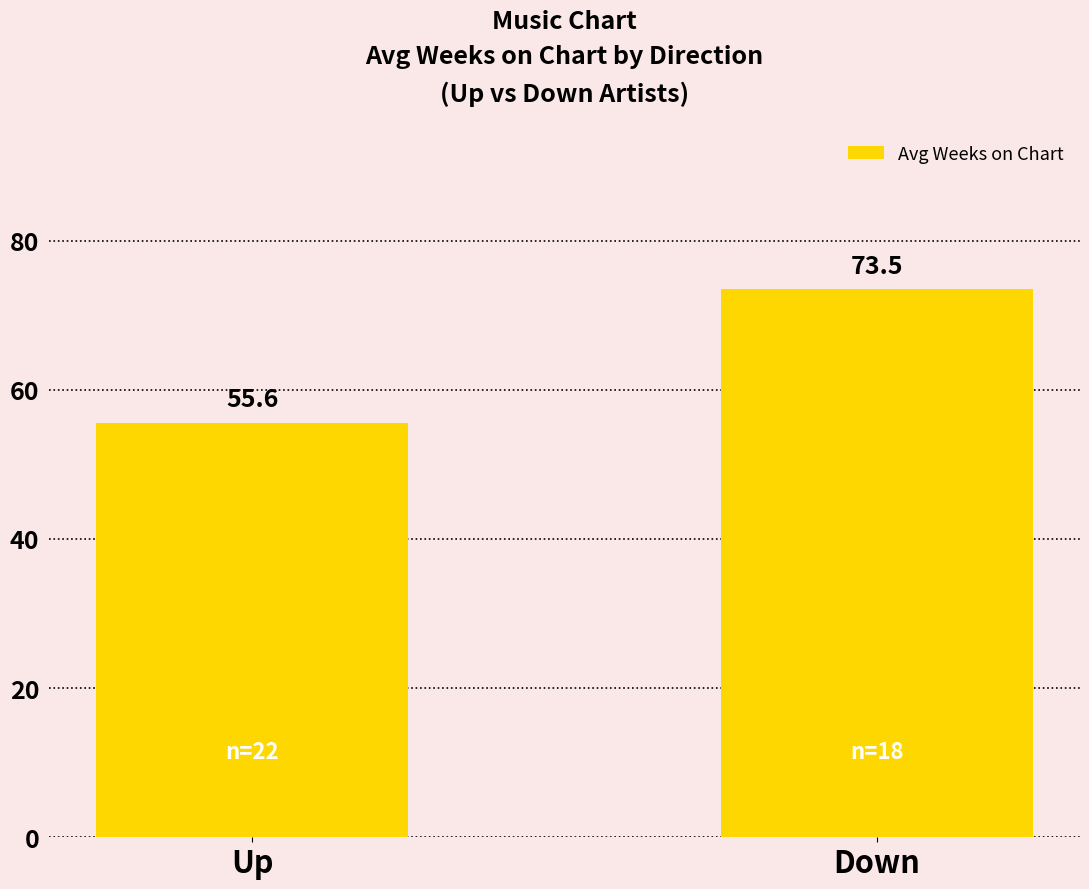

List the labels in order of value, smallest first.

Up, Down